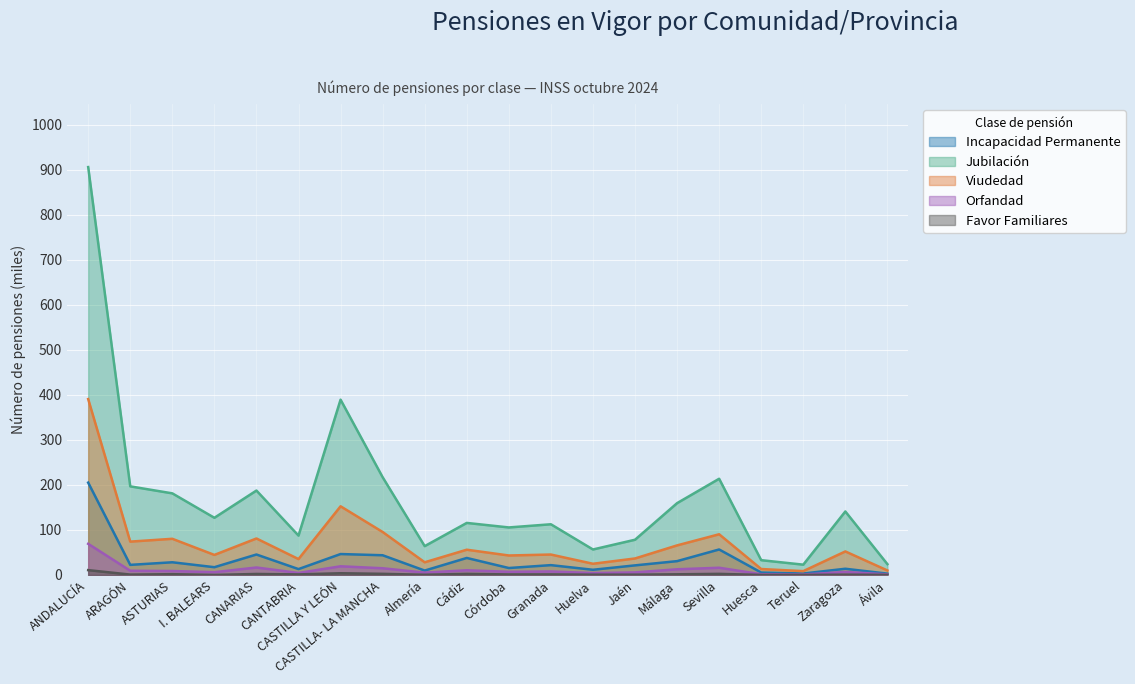

Where is Orfandad nearest to the value 35?

CASTILLA Y LEÓN